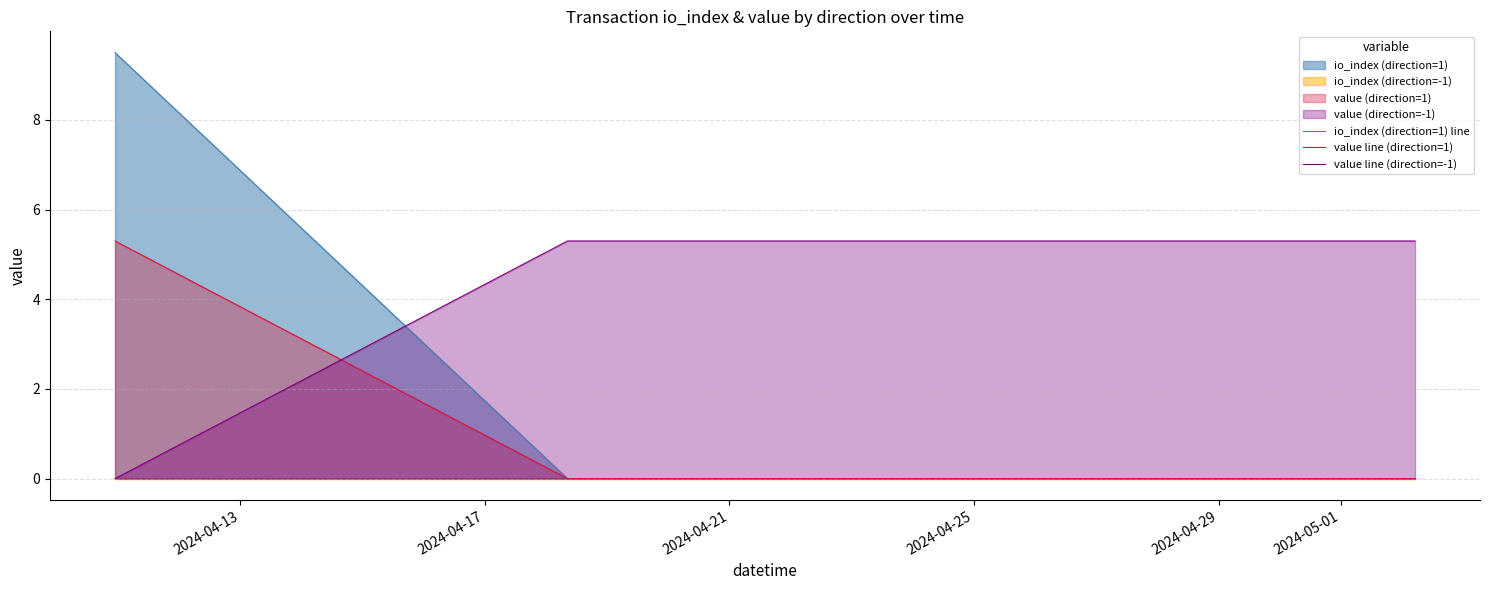

At which label is value line (direction=-1) closest to 2?

2024-04-13